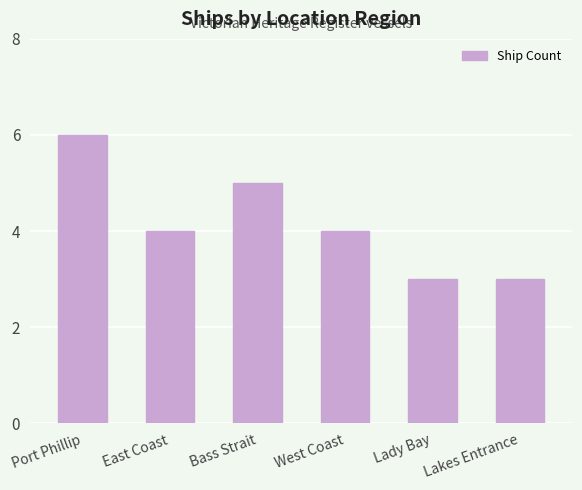

Reading left to right, list all the values displayed in this chart.

6	4	5	4	3	3